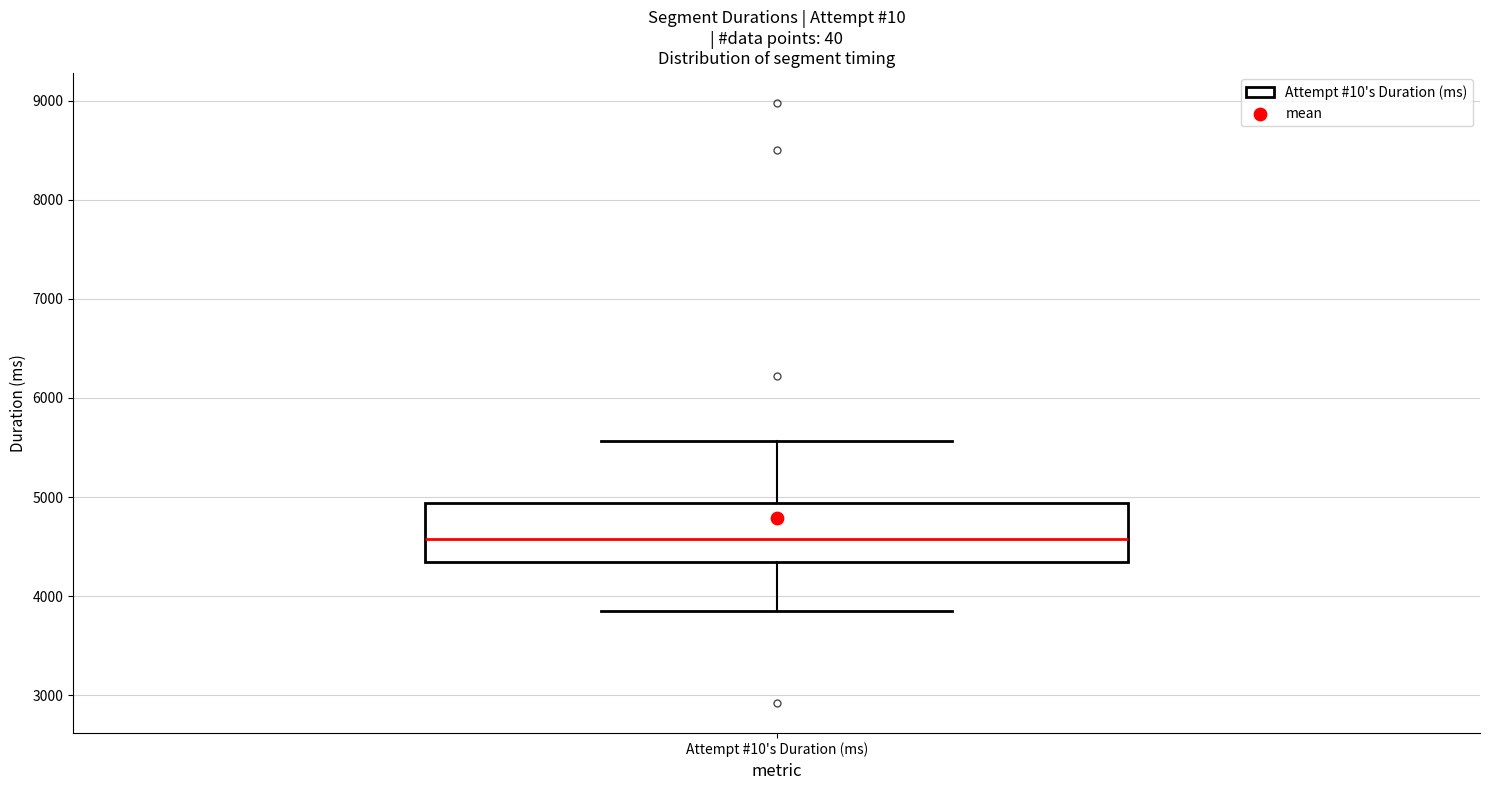

Where does the lower whisker of the box for Attempt #10's Duration (ms) end on the y-axis? The values are not printed on the chart, so give them approximately, as read against the axis.

3800